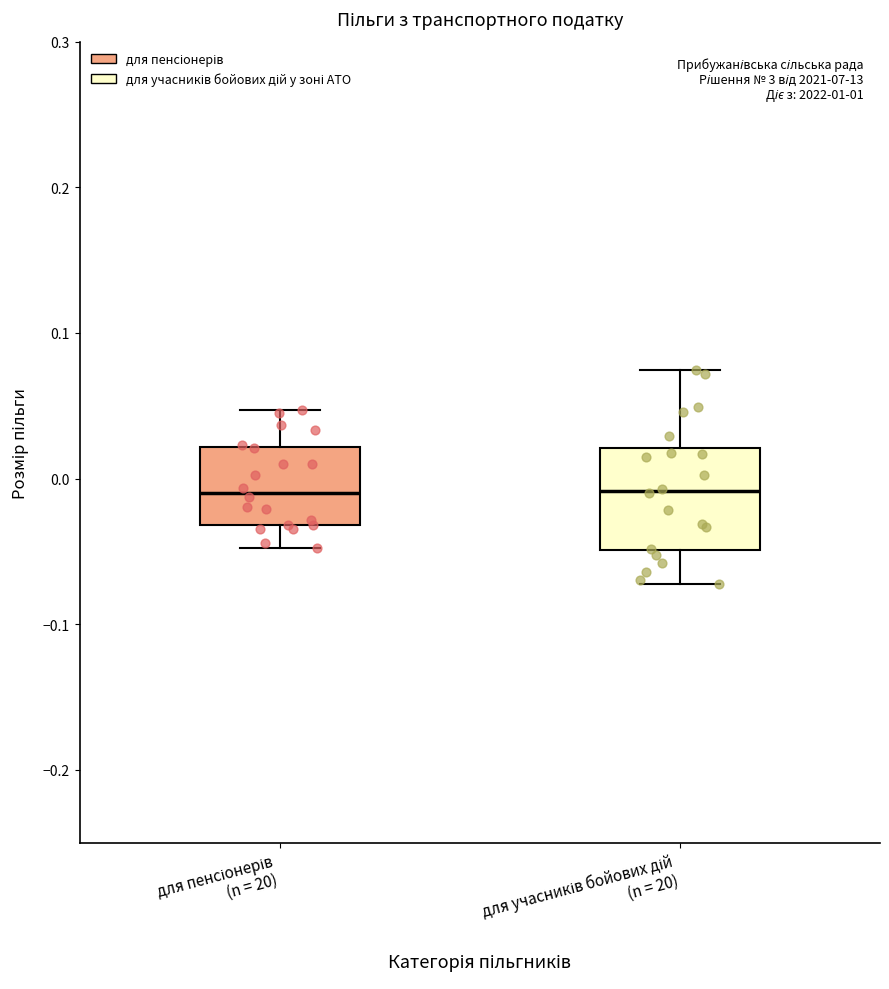

Which box is the tallest, from its lower edge to its upper edge?

для учасників бойових дій (n = 20)